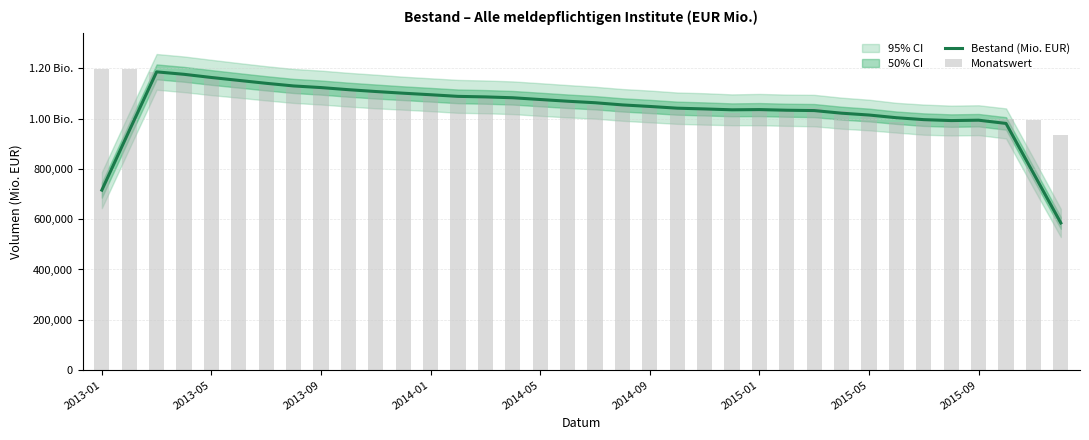

Between 2013-05 and 2015-01, which series saw the biggest shift?

Monatswert